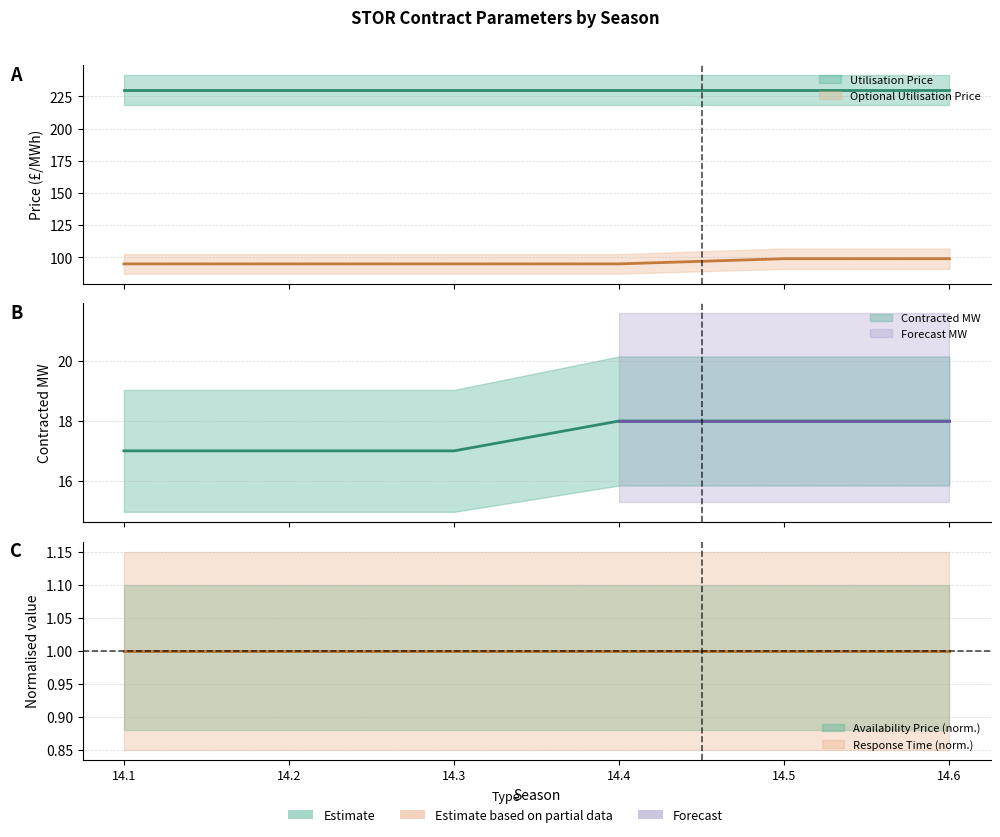

Which series has the largest range (max minus min)?

Optional Utilisation Price